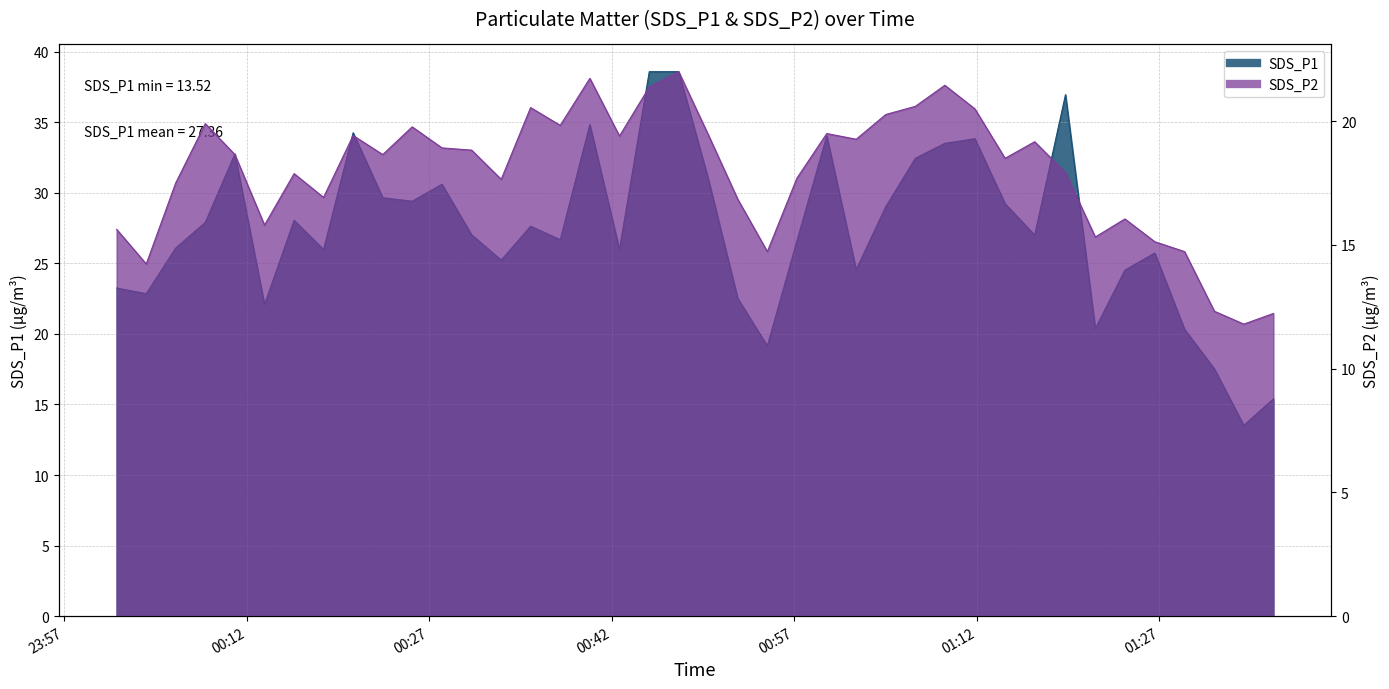

What is the label of the 15th point from the left?

2021/07/09 00:35:20